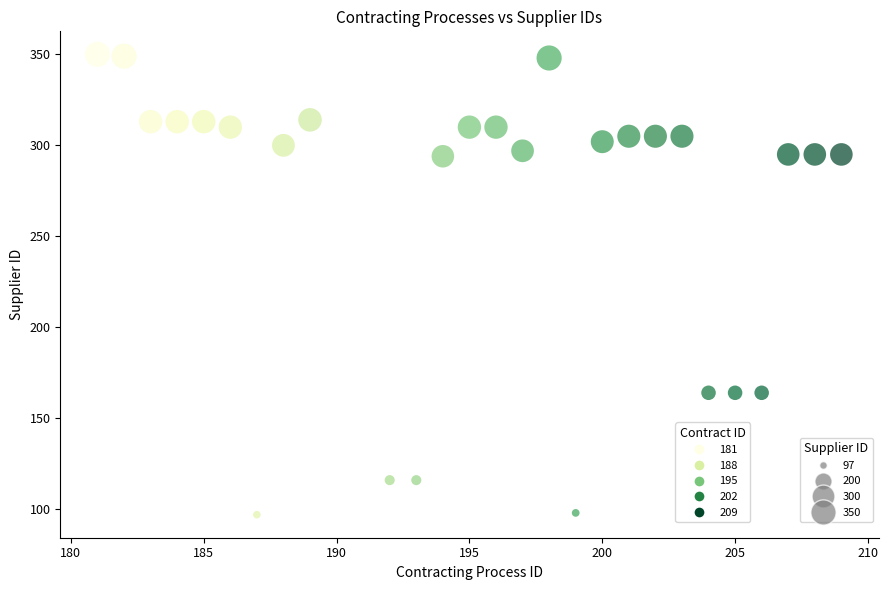

What is the range of X values (max minus min)?

28